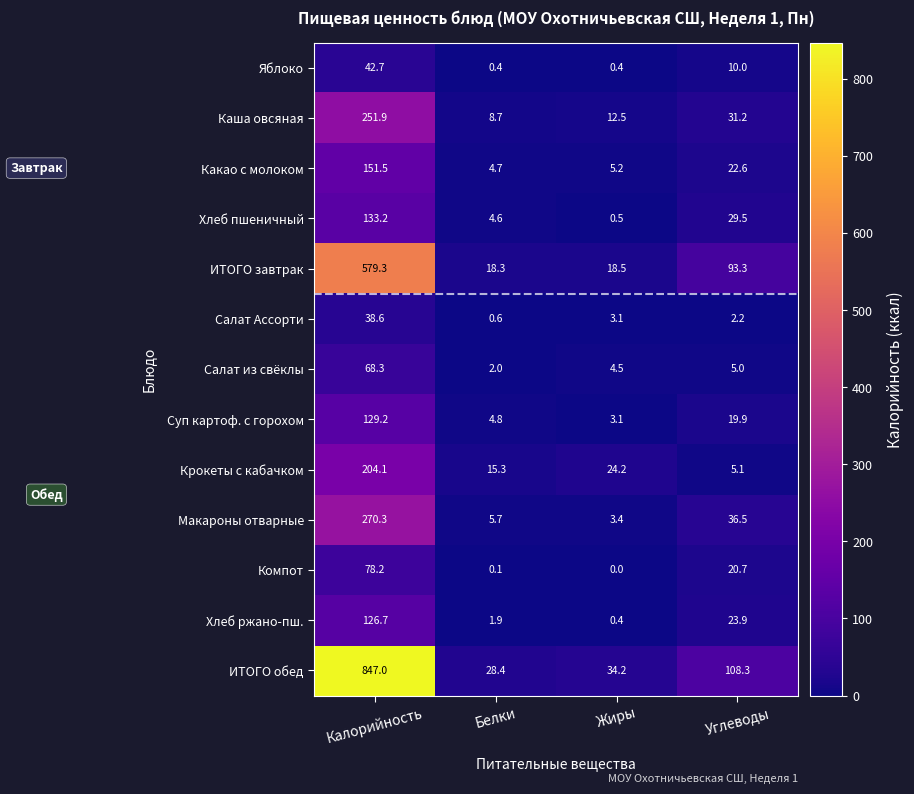

Rank the series by their maximum value, from highest to lowest.

ИТОГО обед, ИТОГО завтрак, Макароны отварные, Каша овсяная, Крокеты с кабачком, Какао с молоком, Хлеб пшеничный, Суп картоф. с горохом, Хлеб ржано-пш., Компот, Салат из свёклы, Яблоко, Салат Ассорти